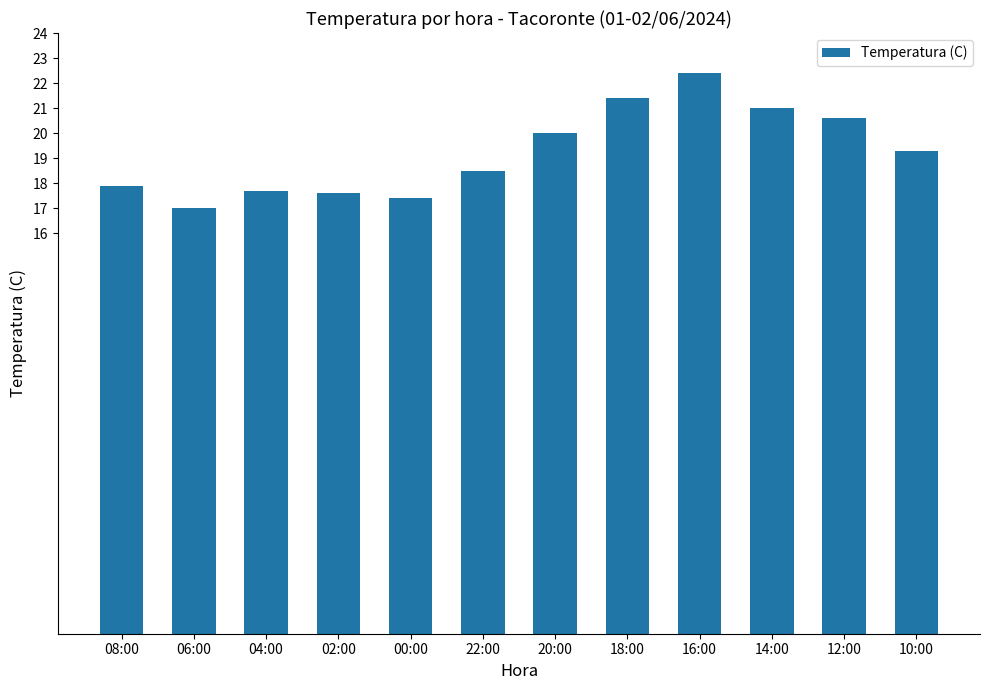

How many bars are there in total?

12